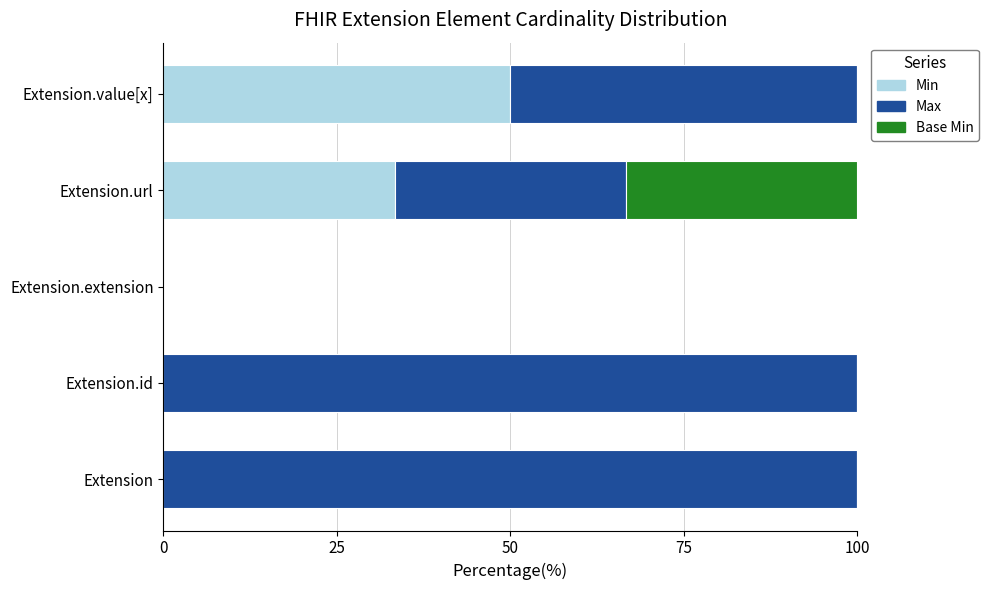

The Min series shows 0.0 at Extension. True or false?

True